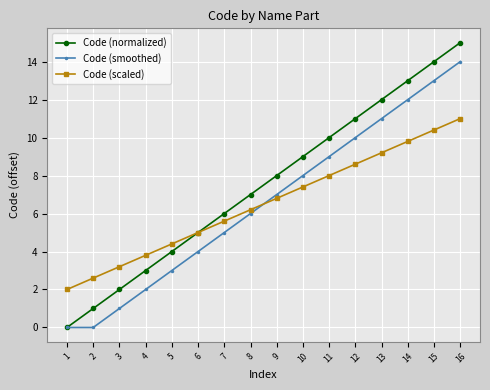

Where is Code (scaled) nearest to the value 6?

8